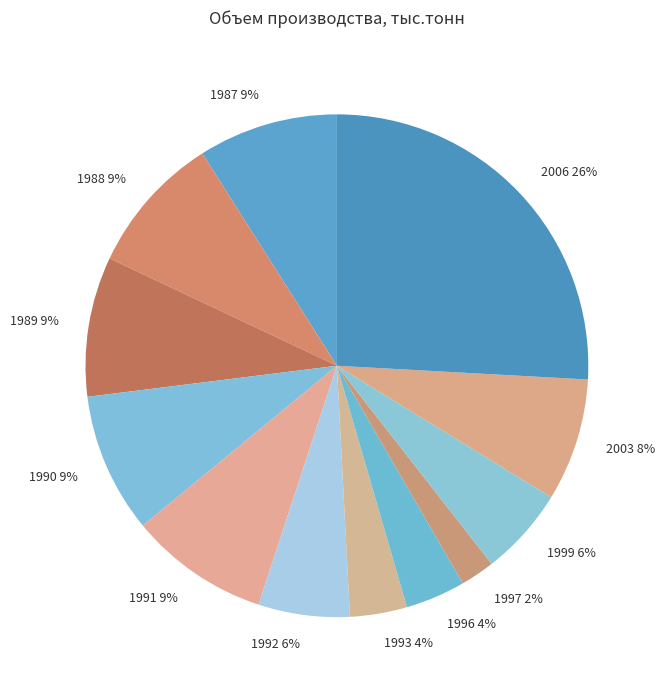

Is there any slice that represents more than half of the pie?

No